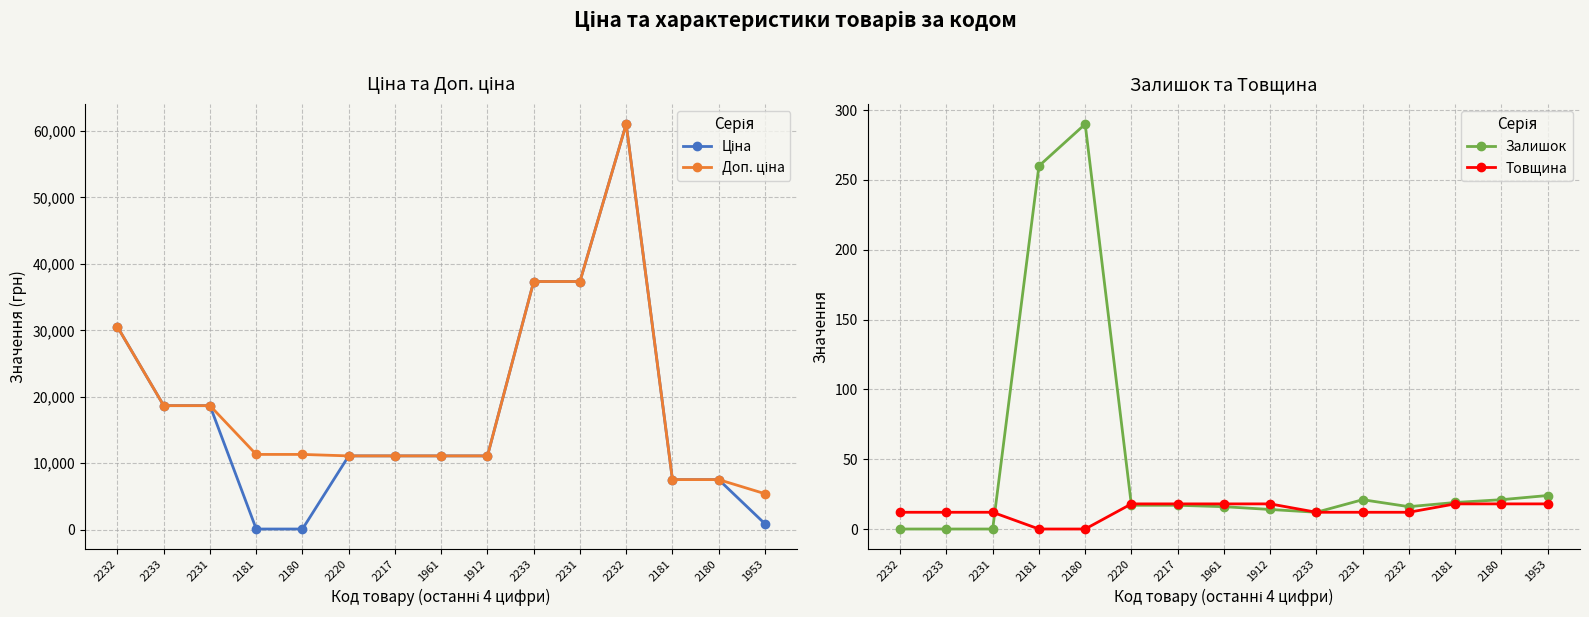

True or false: Товщина and Ціна intersect in this chart.

False